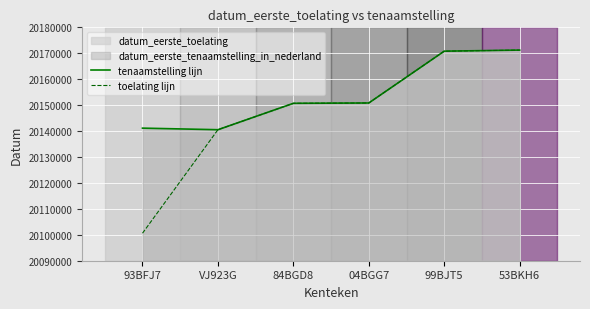

True or false: tenaamstelling lijn has more than 2 points higher than both neighbors.

False